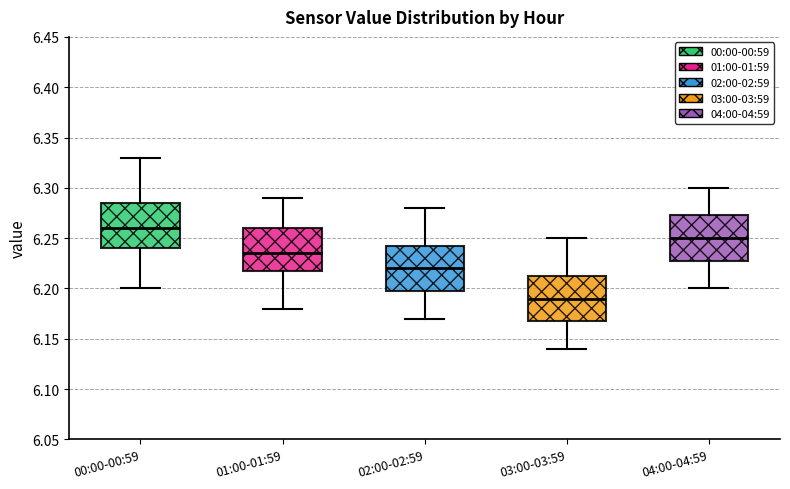

Where is the lower edge of the box for 03:00-03:59 on the y-axis? The values are not printed on the chart, so give them approximately, as read against the axis.

6.170